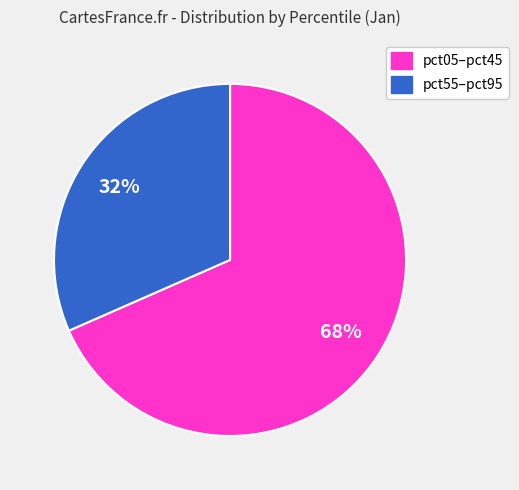

To the nearest percent, what is the average slice percentage?

50%